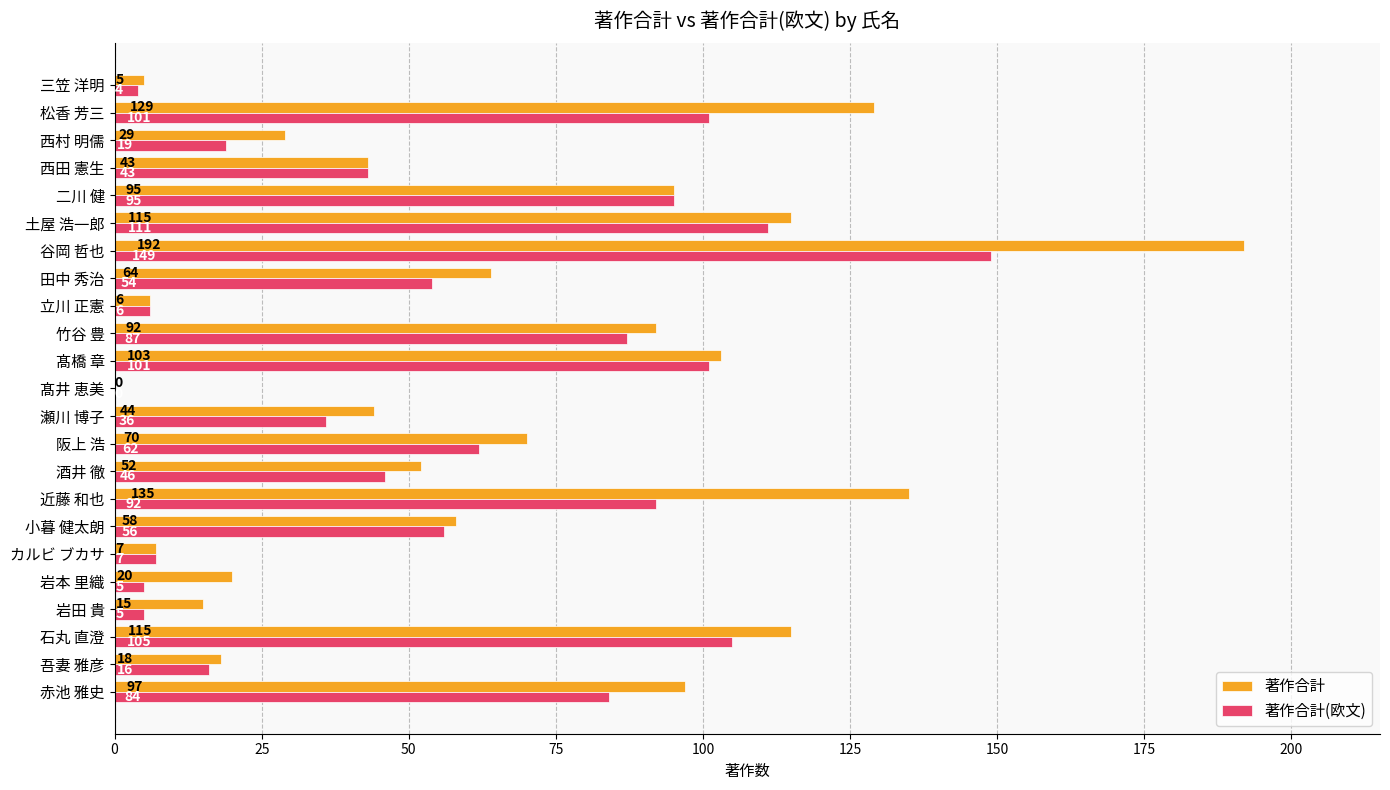

True or false: 著作合計 has a value of 93 at 谷岡 哲也.

False